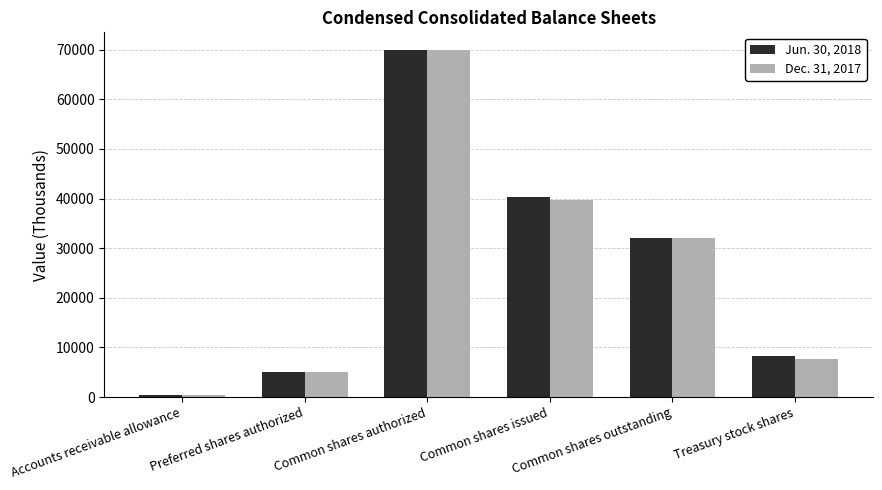

How many values in the Jun. 30, 2018 series are below 32075?

3